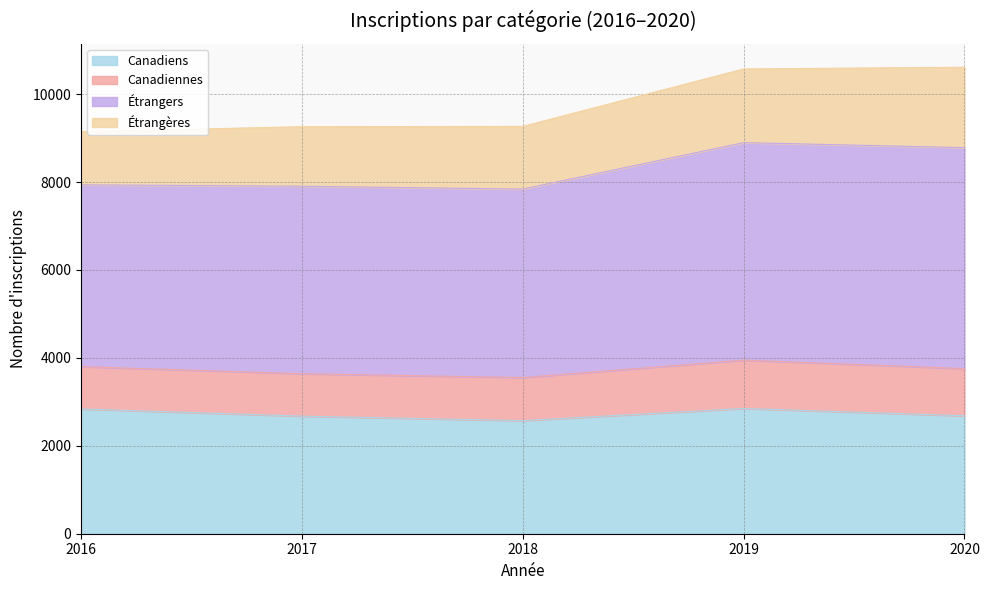

What is the value of the Canadiens point at the 2nd from the left?

2675.0